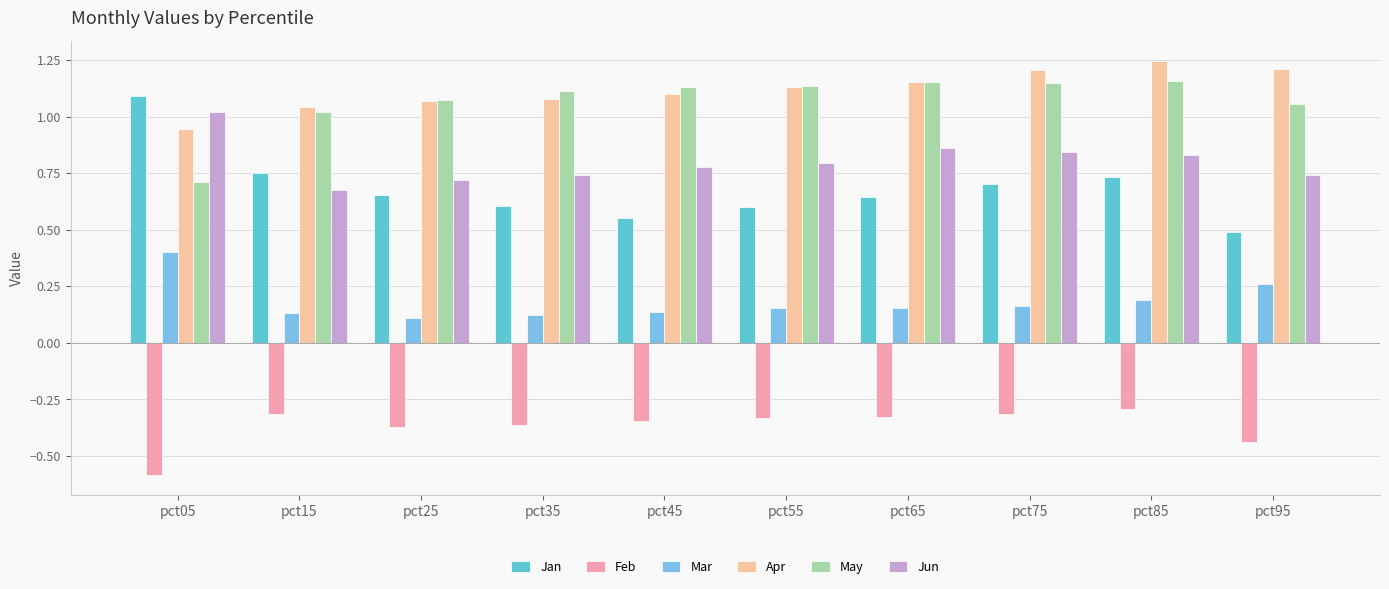

What is the sum of the May values at pct65 and pct15?

2.2